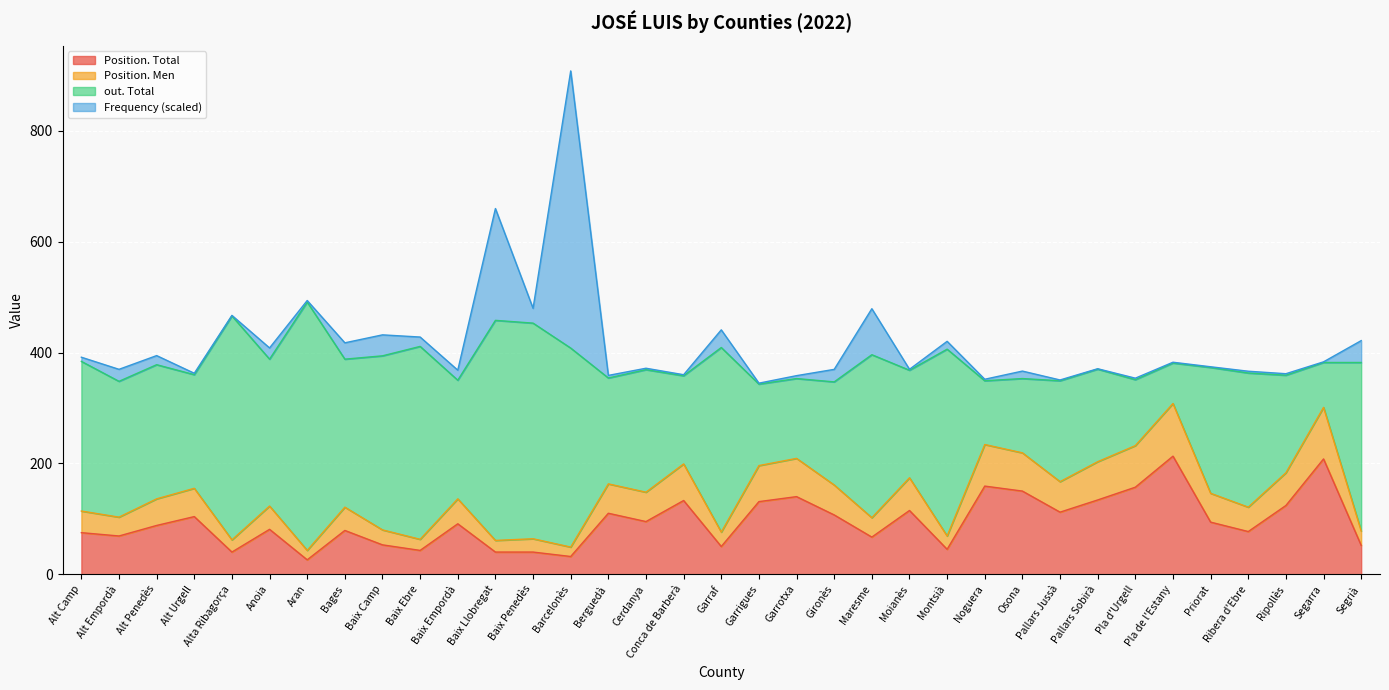

What is the maximum value for Position. Total?

213.0